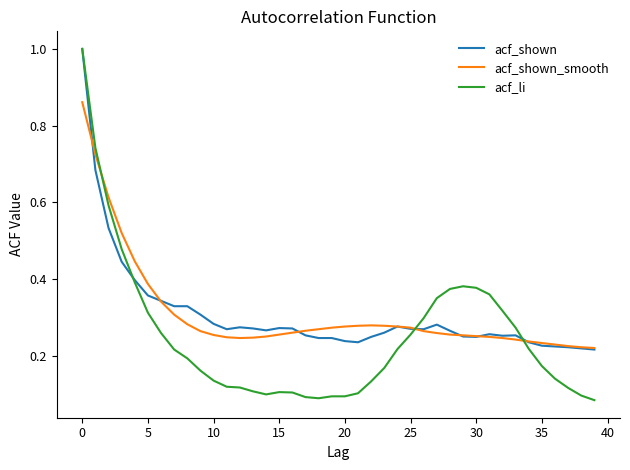

Which series has the widest spread of values?

acf_li